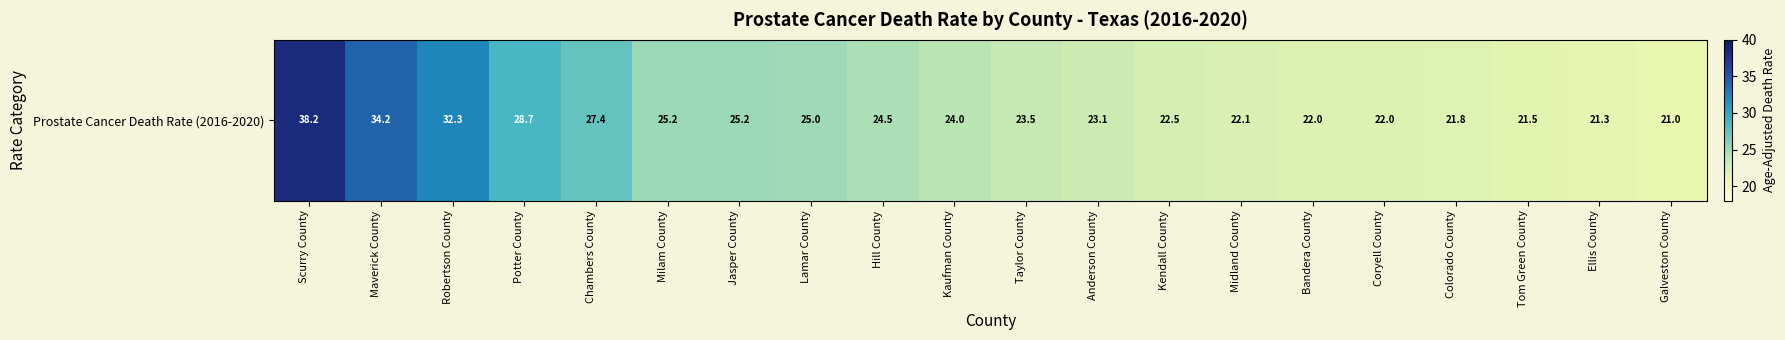

What is the maximum value shown in the chart?

38.2